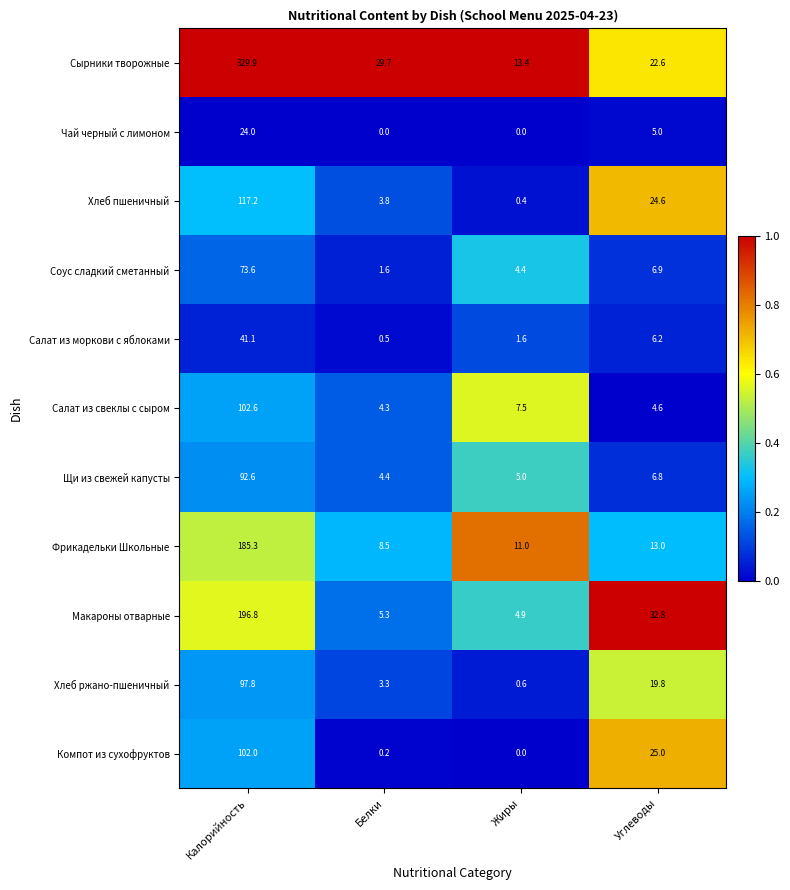

Where does the Хлеб ржано-пшеничный series first go above 19?

Калорийность